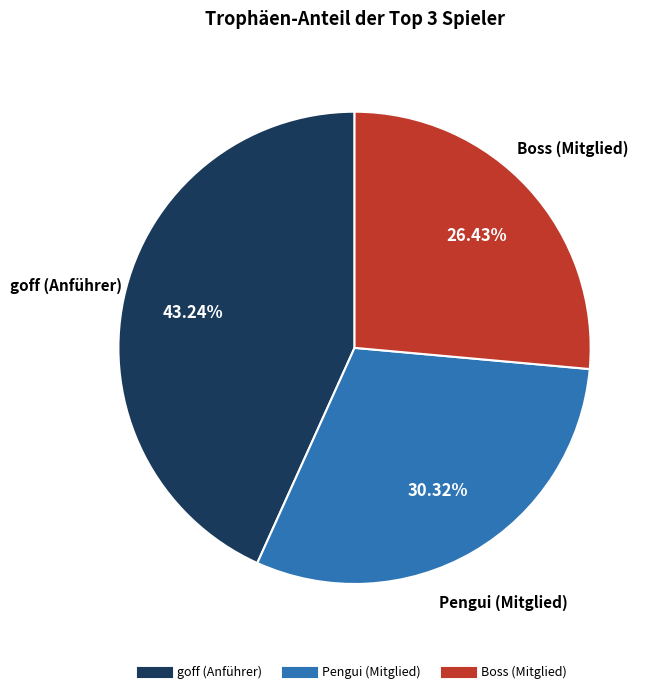

Count the number of slices in the pie.

3